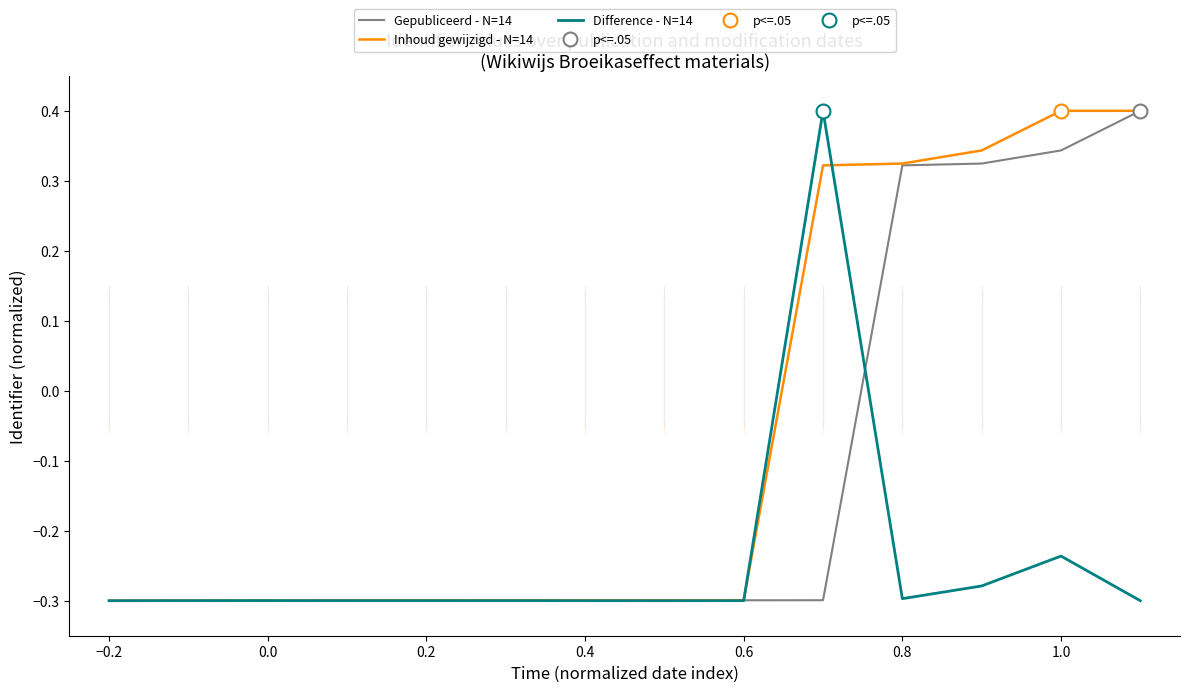

The value of Gepubliceerd - N=14 at −0.2 is -0.2. True or false?

False